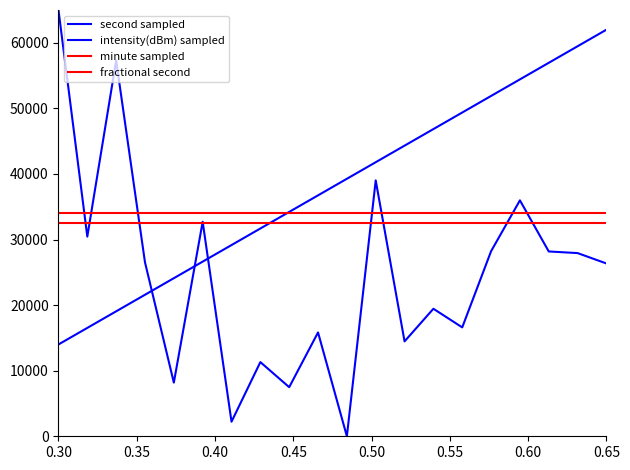

How many lines are shown in the chart?

4